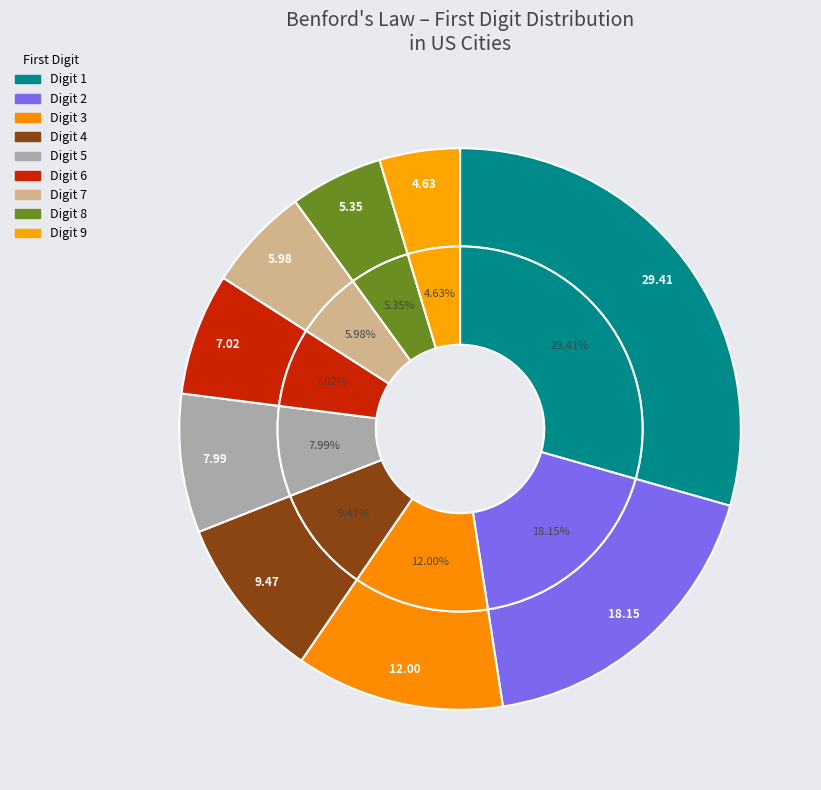

Does 5 account for over 50% of the chart?

No